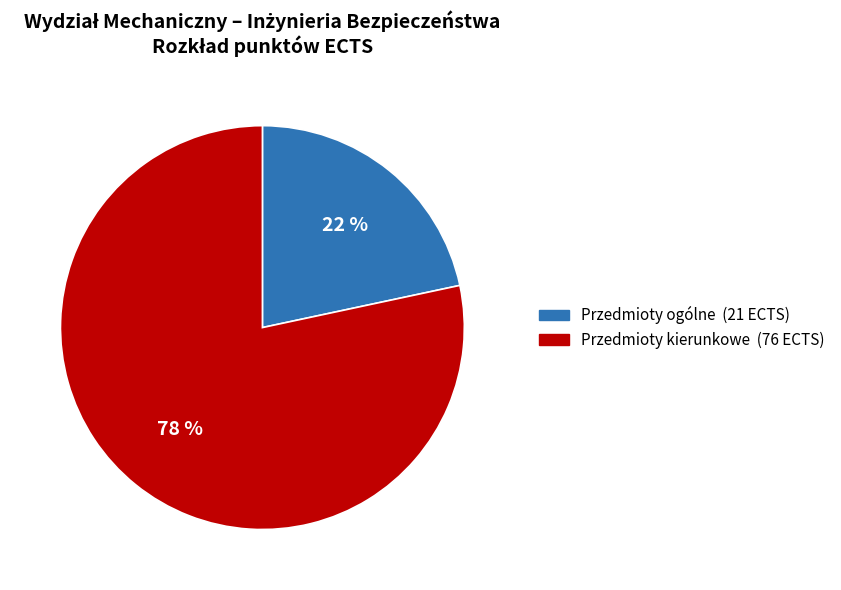

To the nearest percent, what portion does Przedmioty ogólne represent?

22%